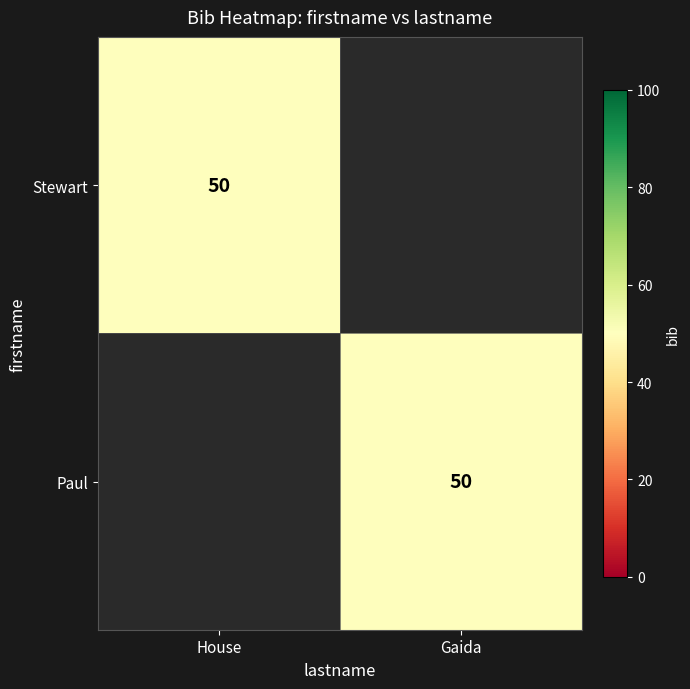

The Stewart series shows 50 at House. True or false?

True